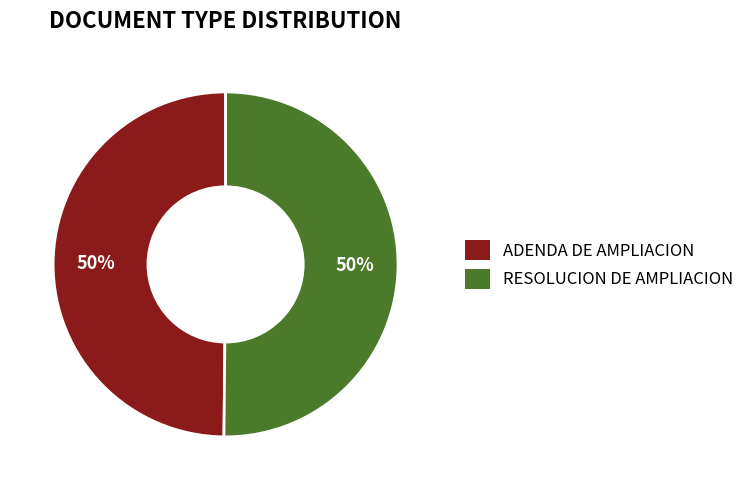

What percentage is the ADENDA DE AMPLIACION slice, to the nearest percent?

50%